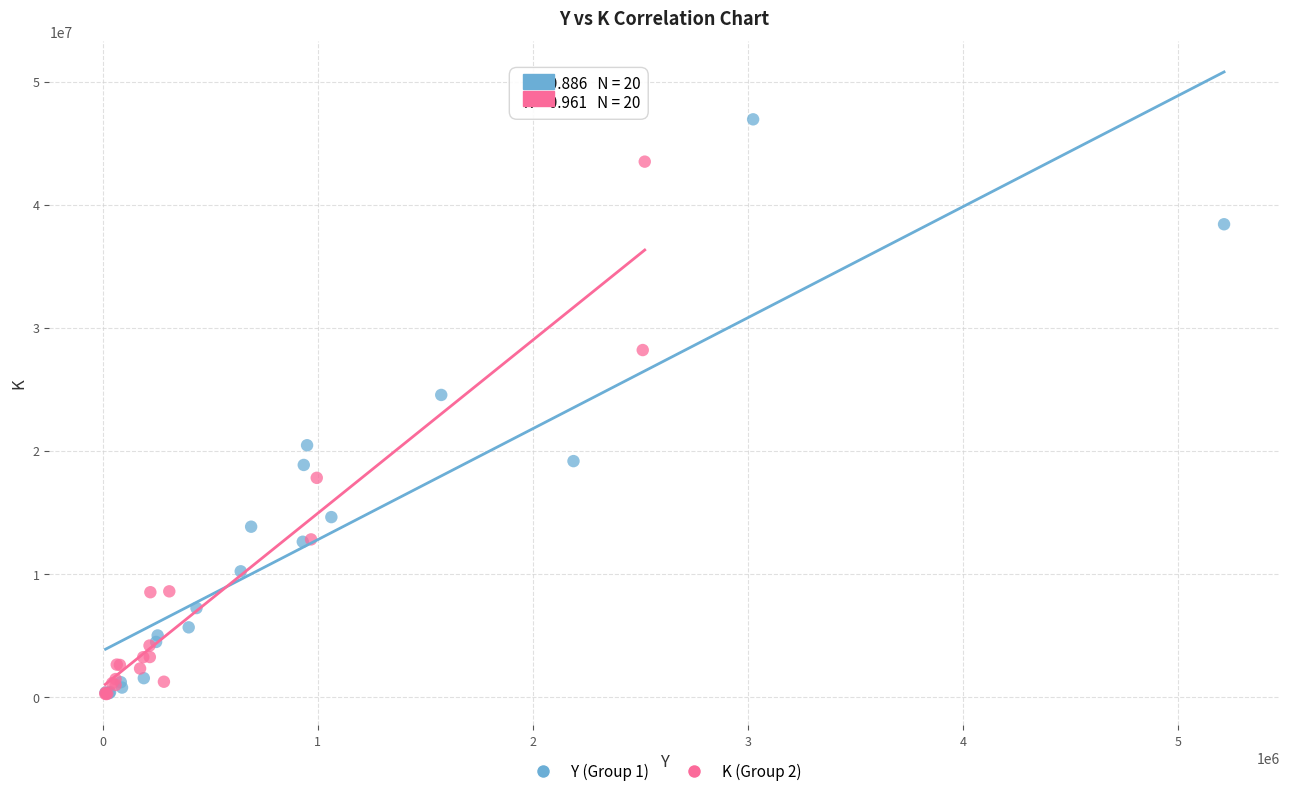

Which series has the largest Y range (max minus min)?

Y (Group 1)